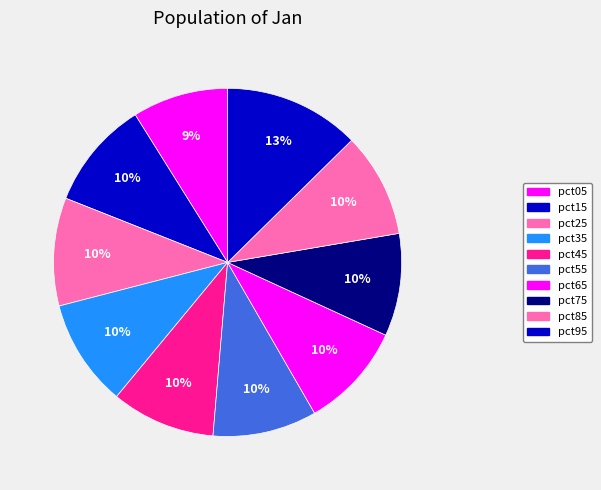

To the nearest percent, what is the average slice percentage?

10%